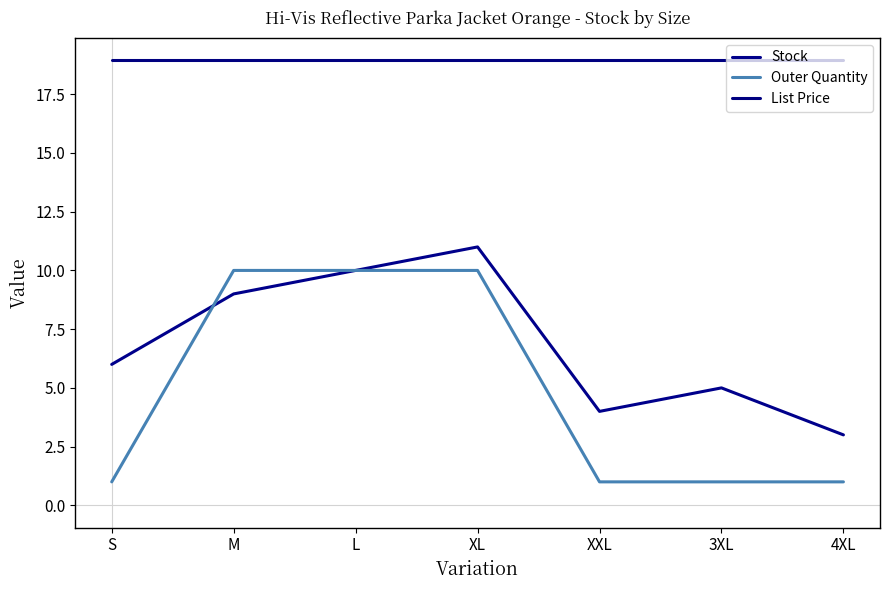

What are all the series names shown in the legend?

Stock, Outer Quantity, List Price